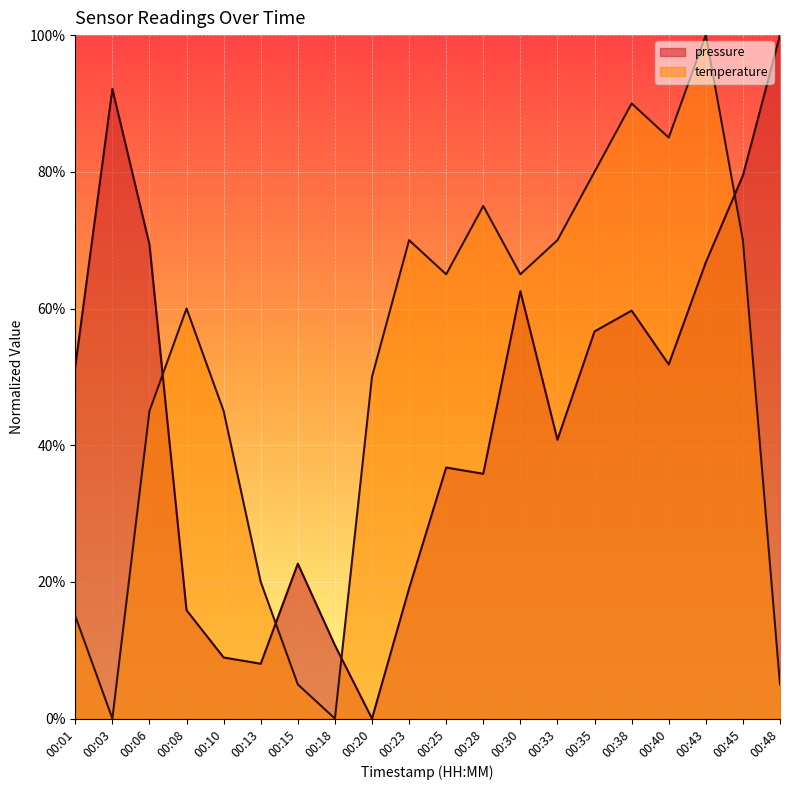

How many data points does each series have?

20